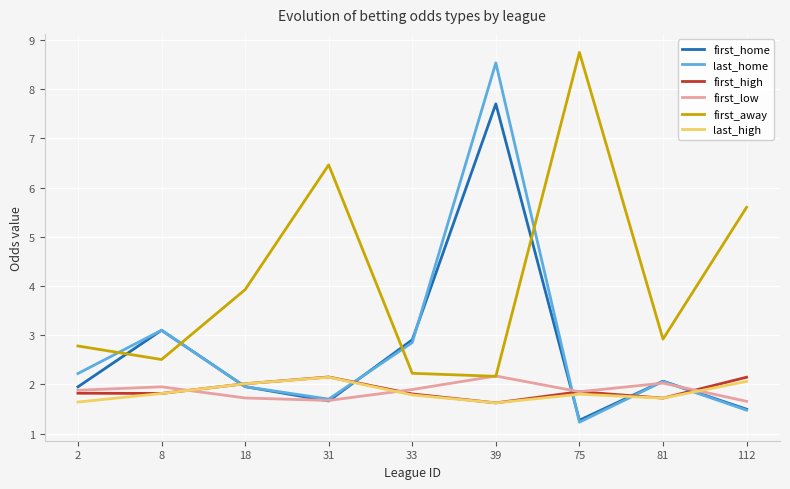

Where is first_away nearest to the value 5?

112